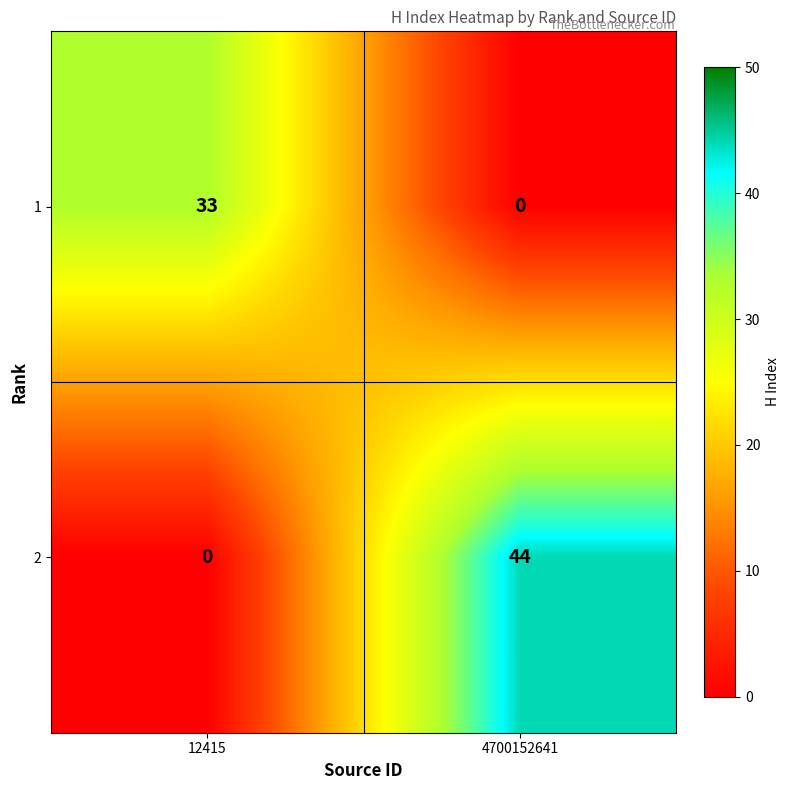

The 2 series shows 0 at 12415. True or false?

True